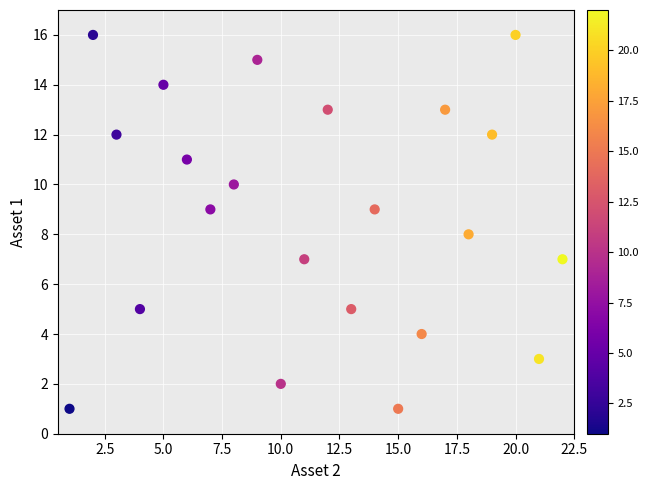

What is the range of X values (max minus min)?

21